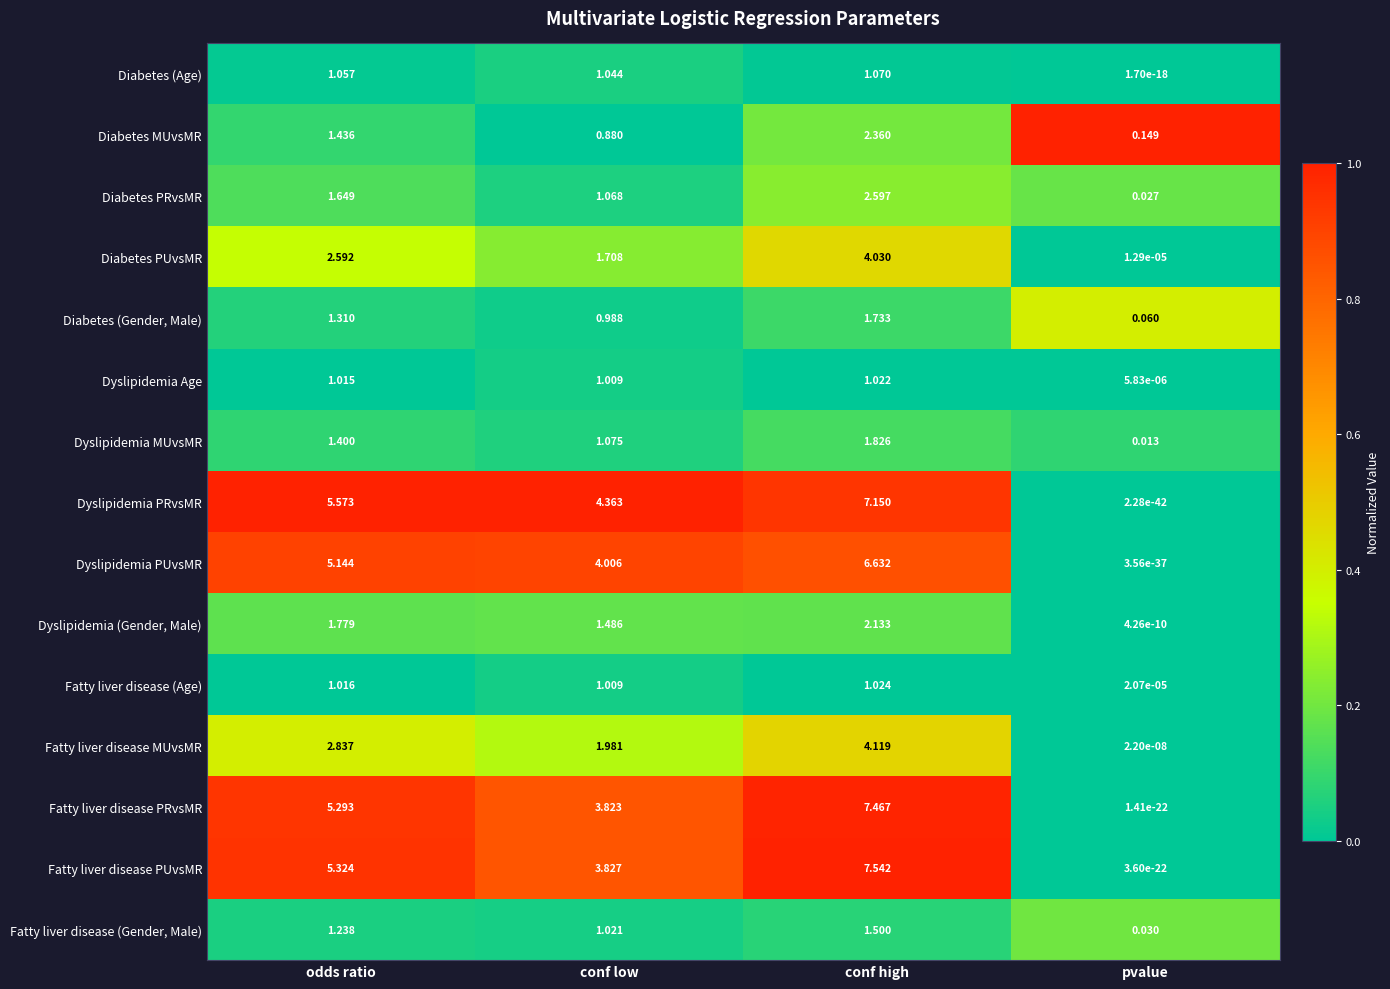

At odds ratio, list the series in order from largest to smallest.

Dyslipidemia PRvsMR, Fatty liver disease PUvsMR, Fatty liver disease PRvsMR, Dyslipidemia PUvsMR, Fatty liver disease MUvsMR, Diabetes PUvsMR, Dyslipidemia (Gender, Male), Diabetes PRvsMR, Diabetes MUvsMR, Dyslipidemia MUvsMR, Diabetes (Gender, Male), Fatty liver disease (Gender, Male), Diabetes (Age), Fatty liver disease (Age), Dyslipidemia Age